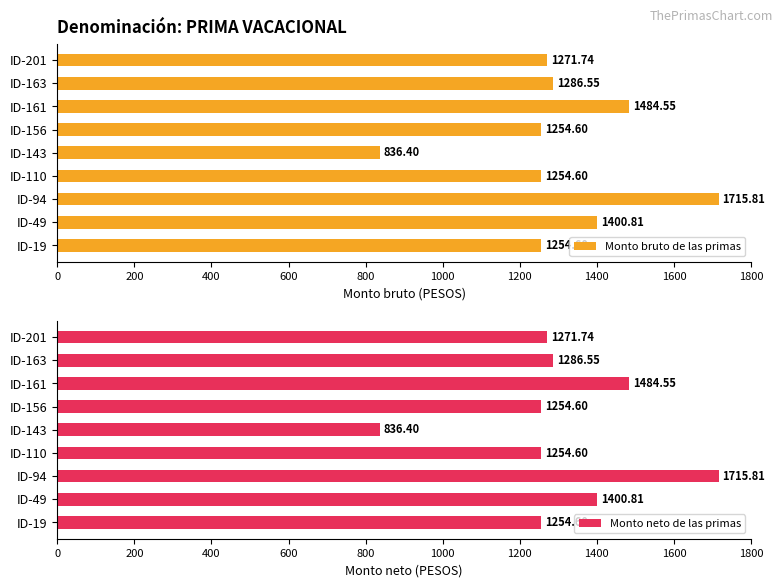

What is the value of the Monto bruto de las primas bar at the 3rd from the left?

1715.8